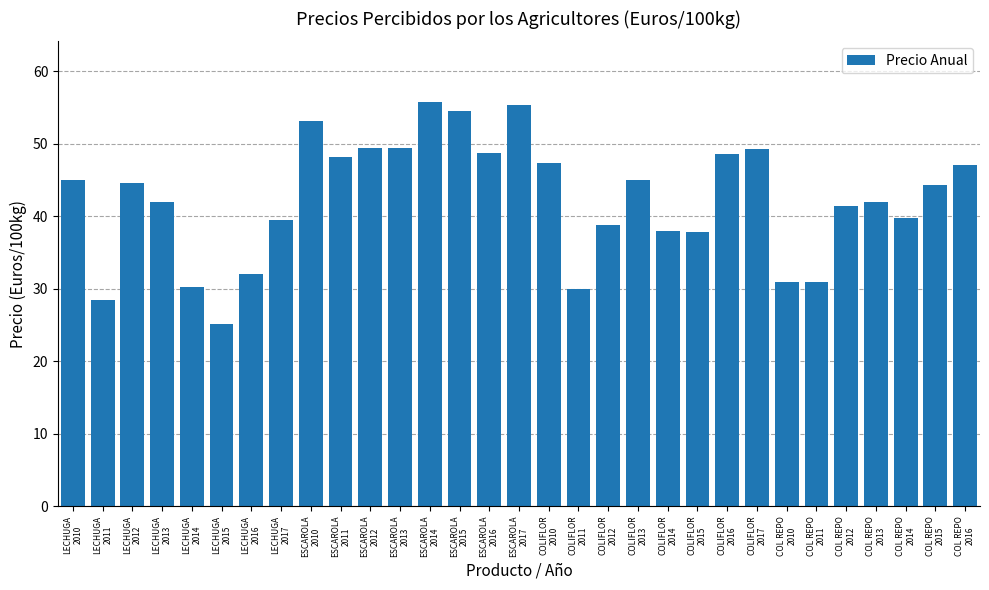

How many series are shown in this chart?

1